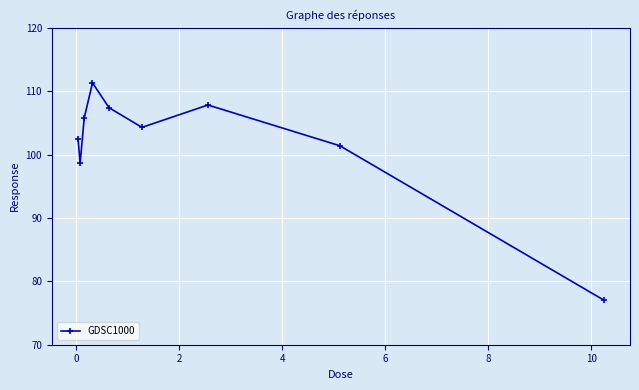

What is the greatest value displayed?

111.3